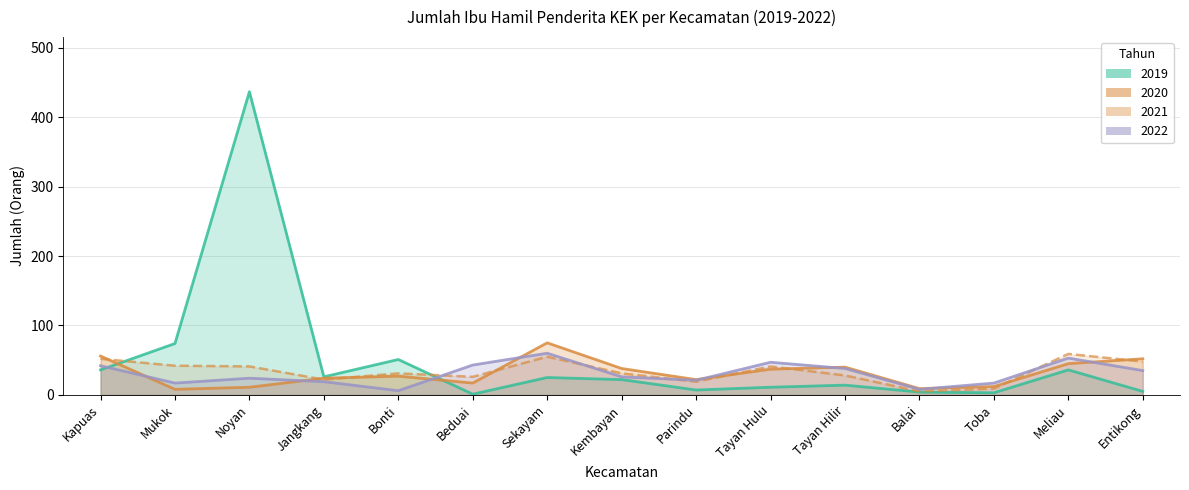

Which series changed the most between Mukok and Balai?

2019